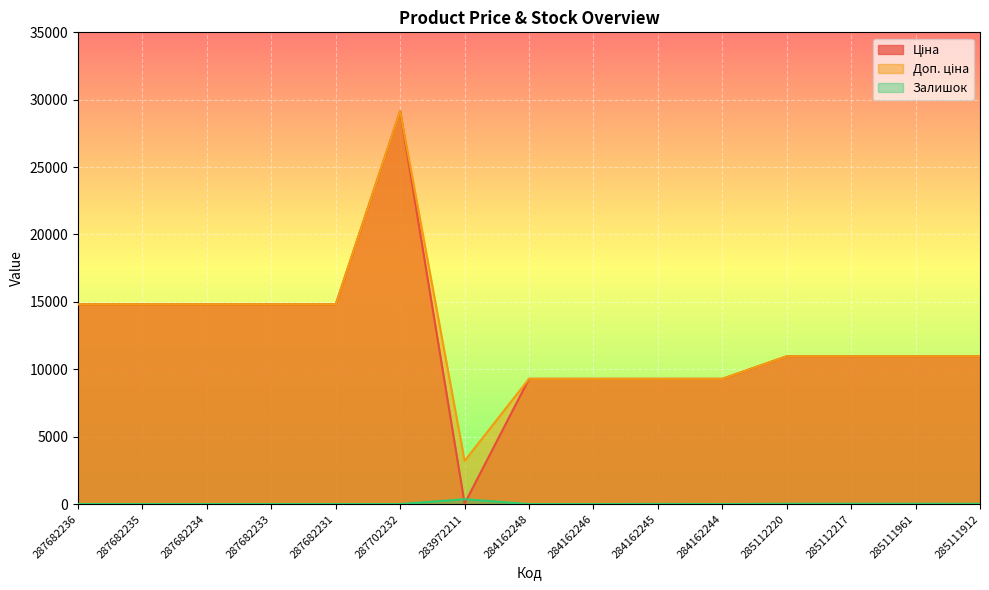

At which category does Ціна reach its first local peak?

287702232